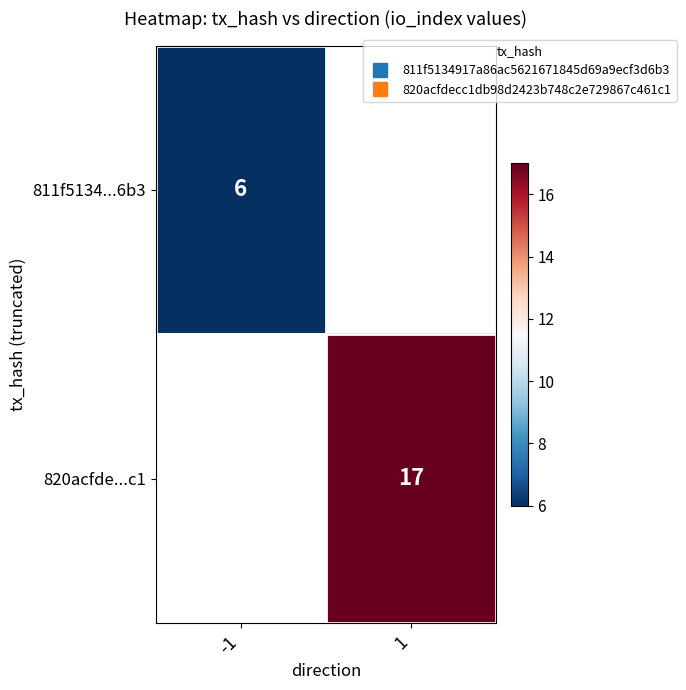

At how many categories does at least one series exceed 14?

1